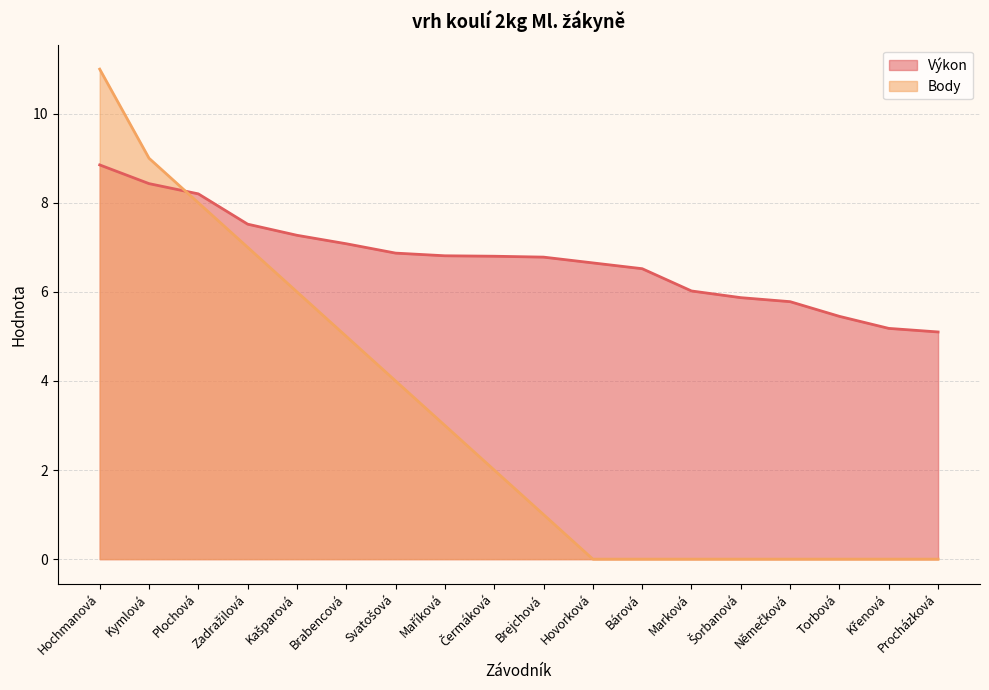

The value of Výkon at Brabencová is 10.0. True or false?

False